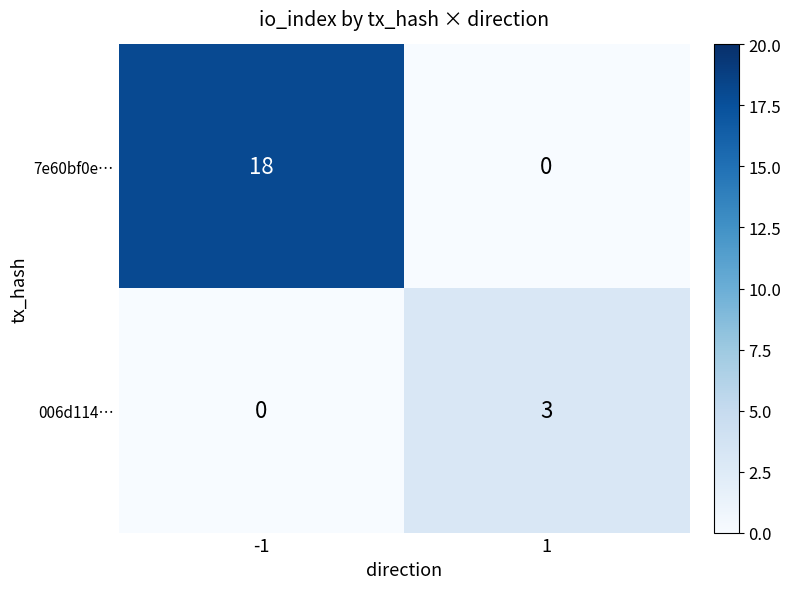

What is the approximate value of 006d114… at 1?

3